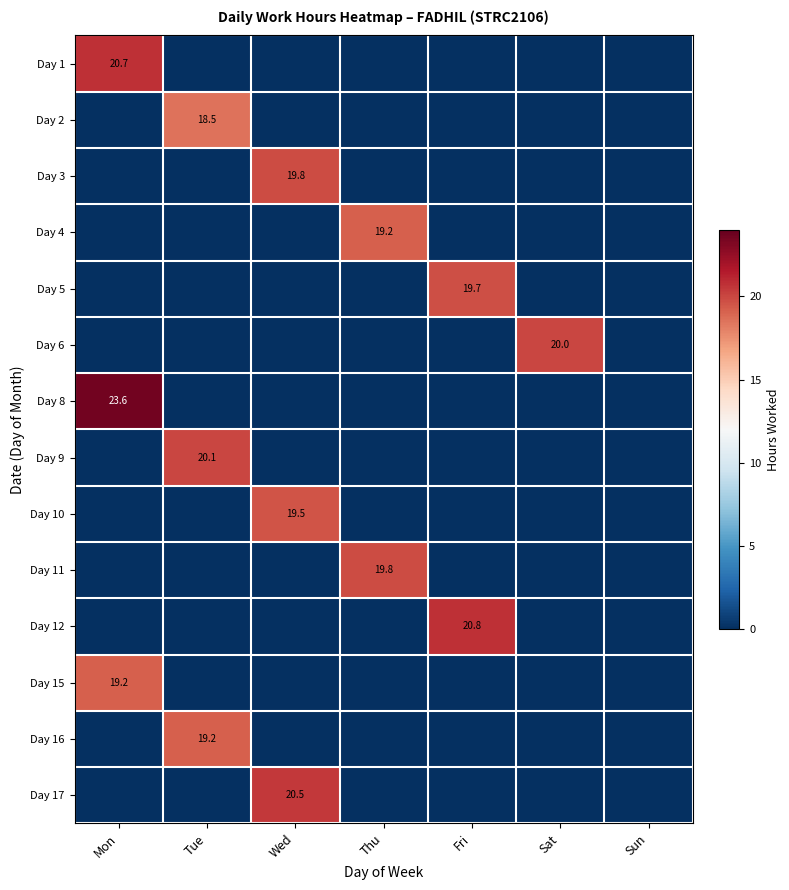

Is it true that Day 15 equals 19.2 at Mon?

True